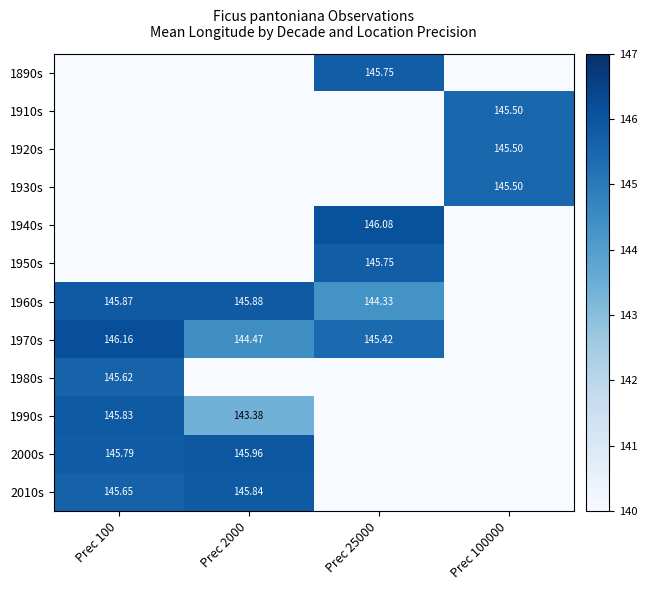

Count the number of categories in the chart.

4